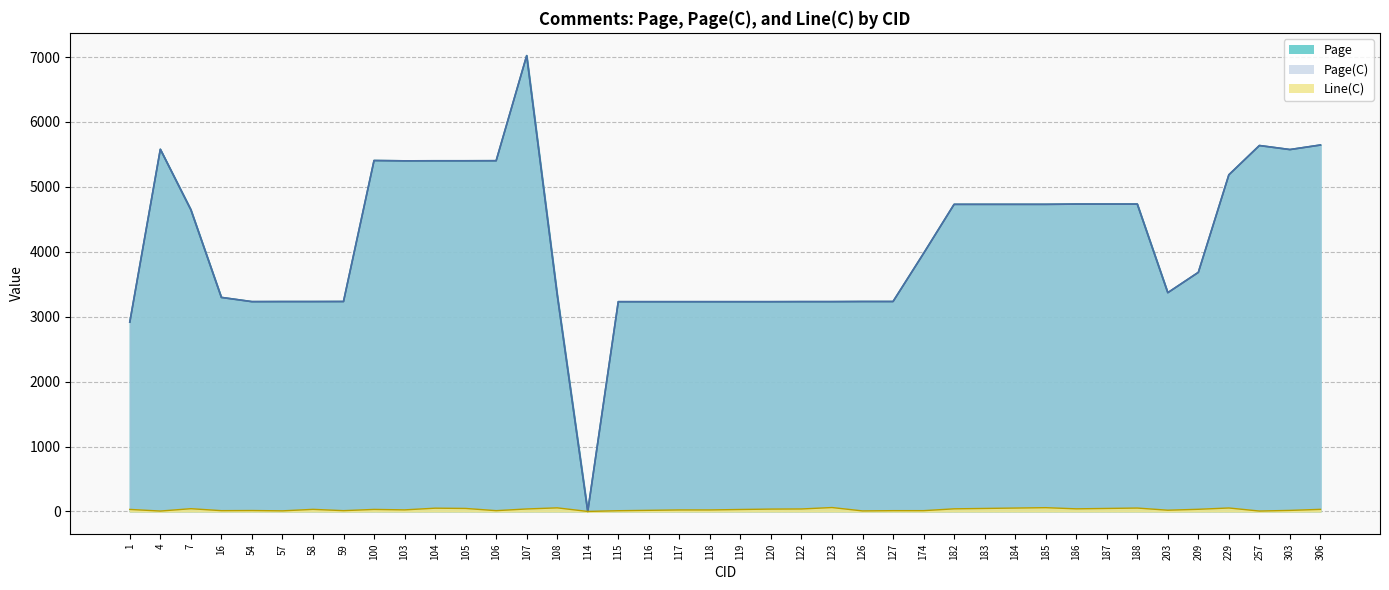

Is the value of Page at 303 greater than the value of Line(C) at 114?

Yes